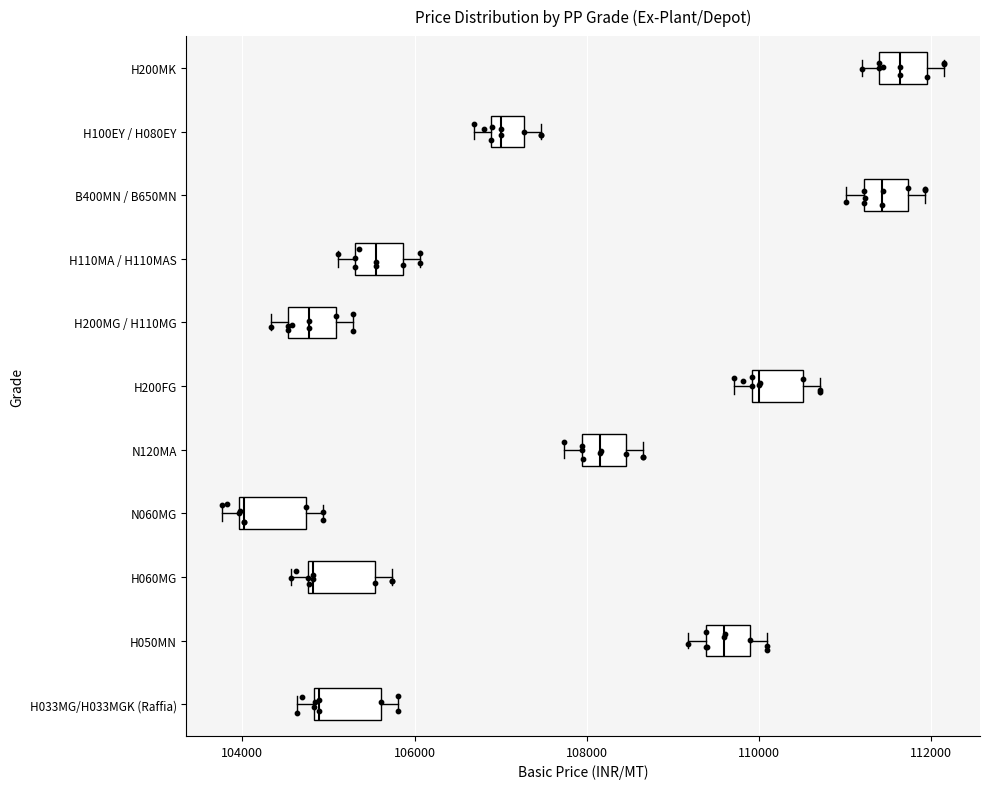

Where does the median line of the box for H110MA / H110MAS sit on the x-axis? The values are not printed on the chart, so give them approximately, as read against the axis.

105600